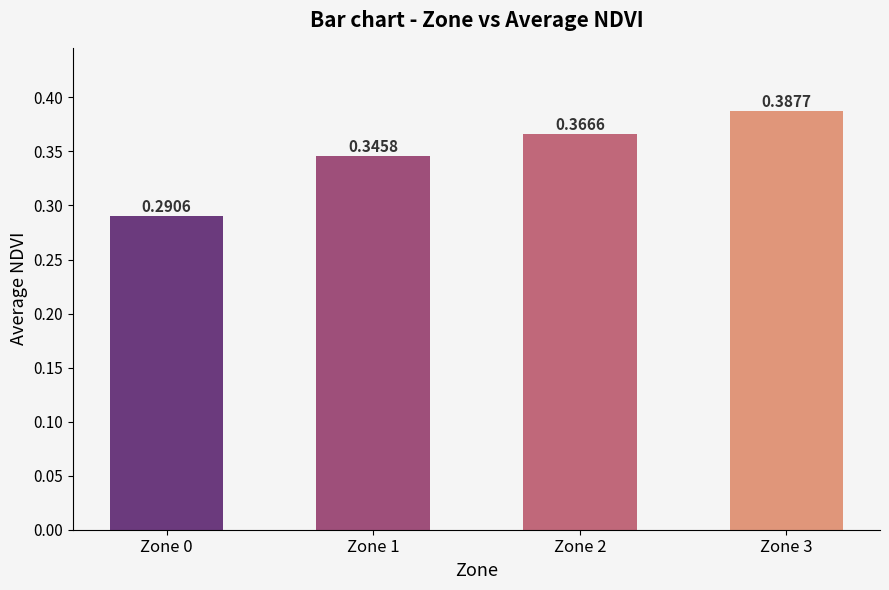

What is the change in value from Zone 0 to Zone 1?

+0.1